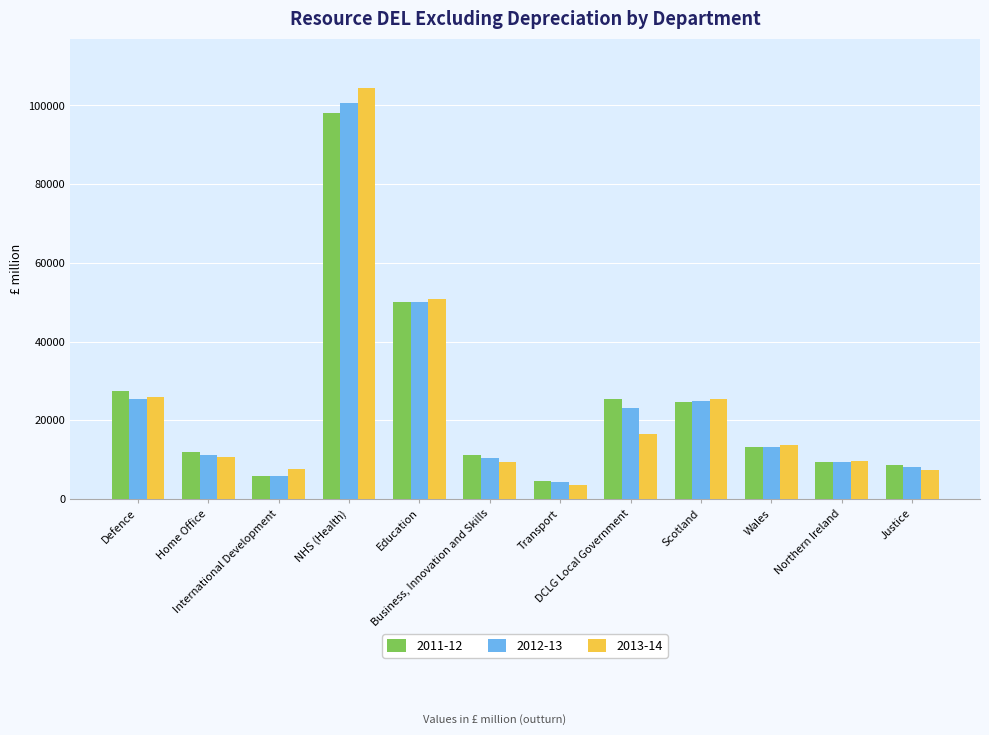

What is the difference between the 2012-13 values at Defence and Justice?

17330